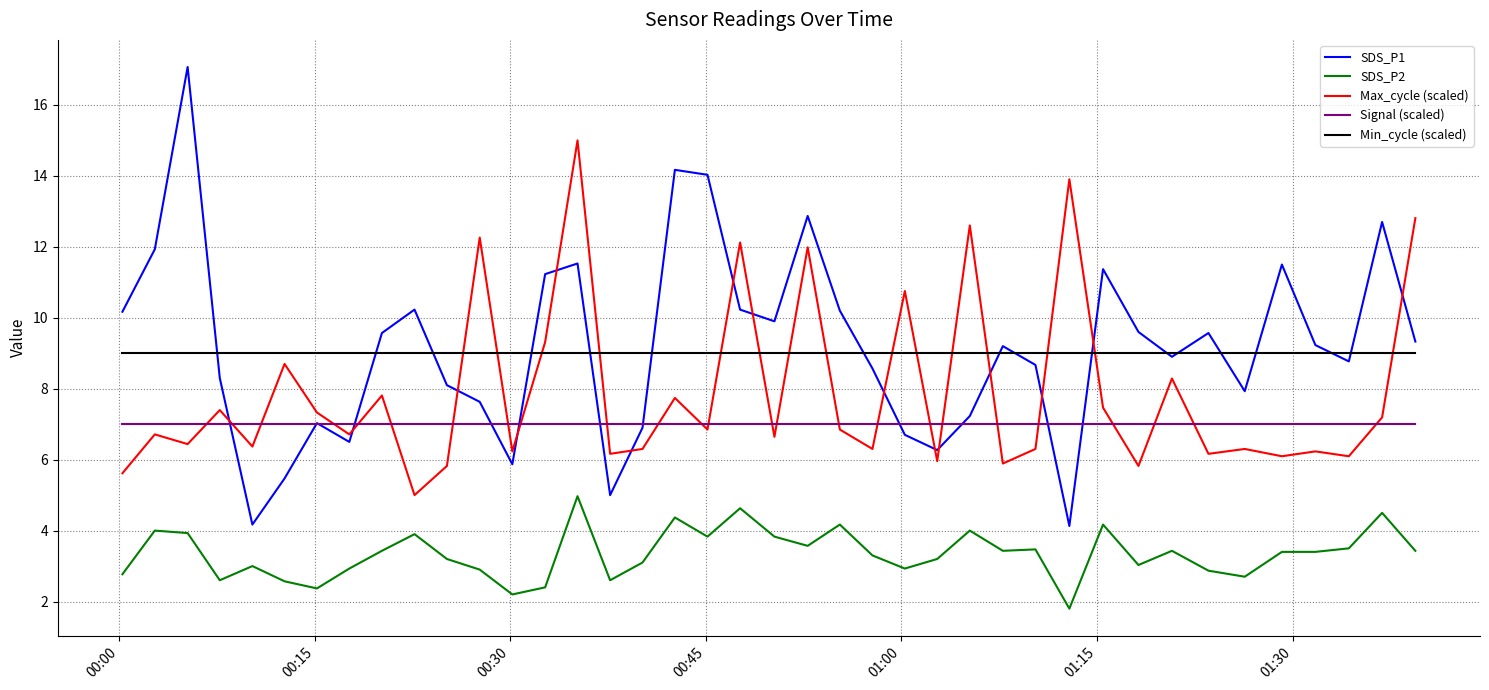

Which series has the widest spread of values?

SDS_P1